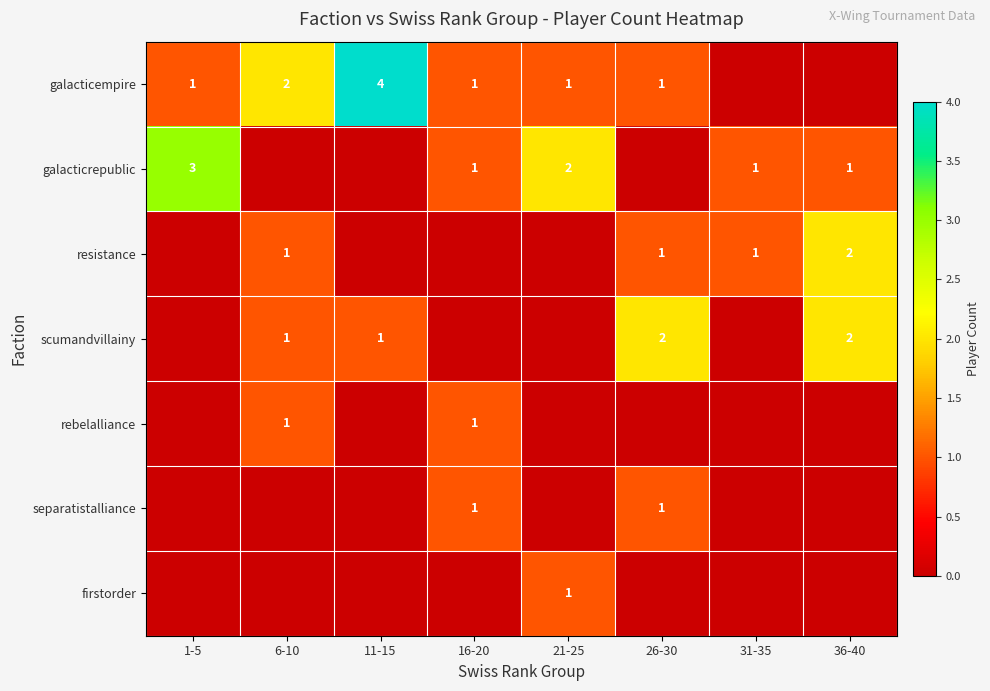

The scumandvillainy series shows 2 at 6-10. True or false?

False